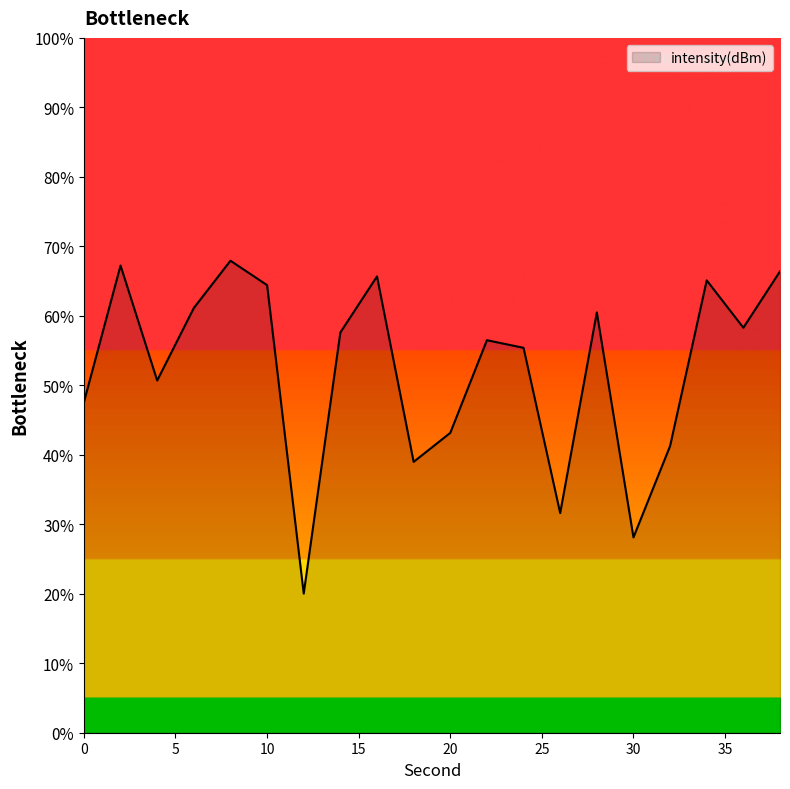

What is the difference between the maximum and minimum values?

47.9